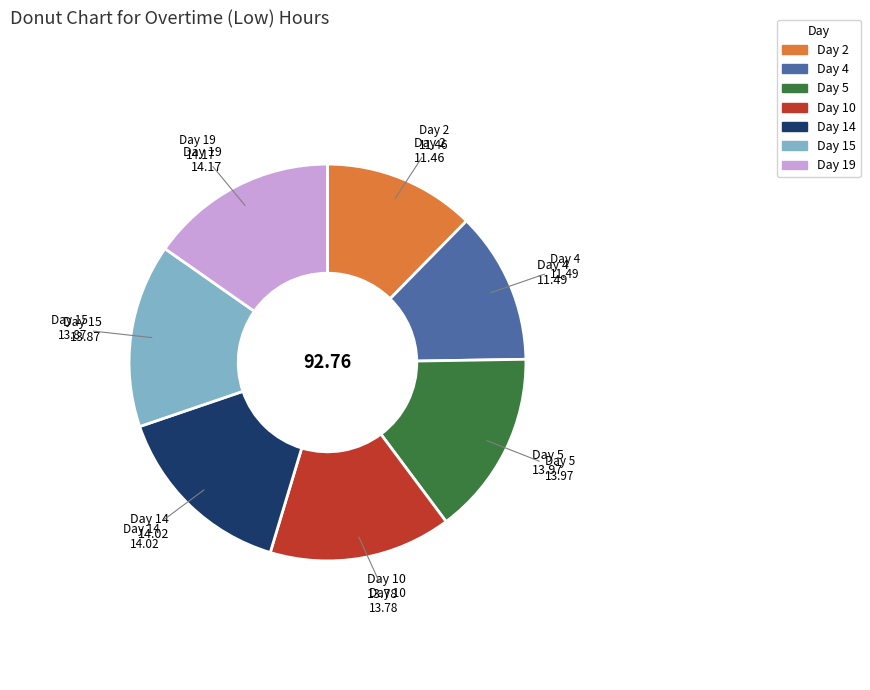

Is it true that Day 5 is 15% of the pie?

True